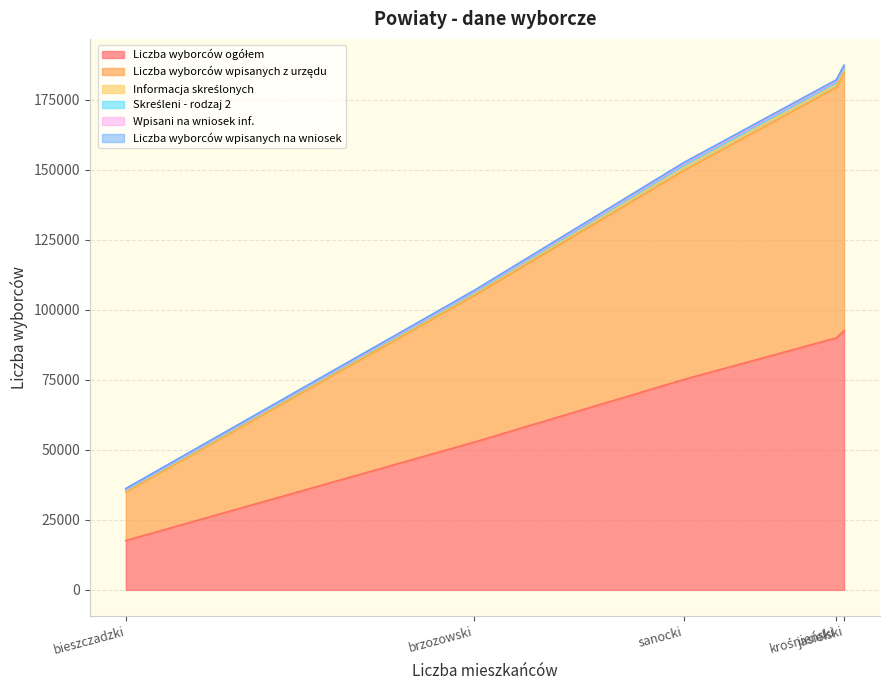

List the labels in order of Informacja skreślonych value, smallest first.

bieszczadzki, brzozowski, krośnieński, sanocki, jasielski